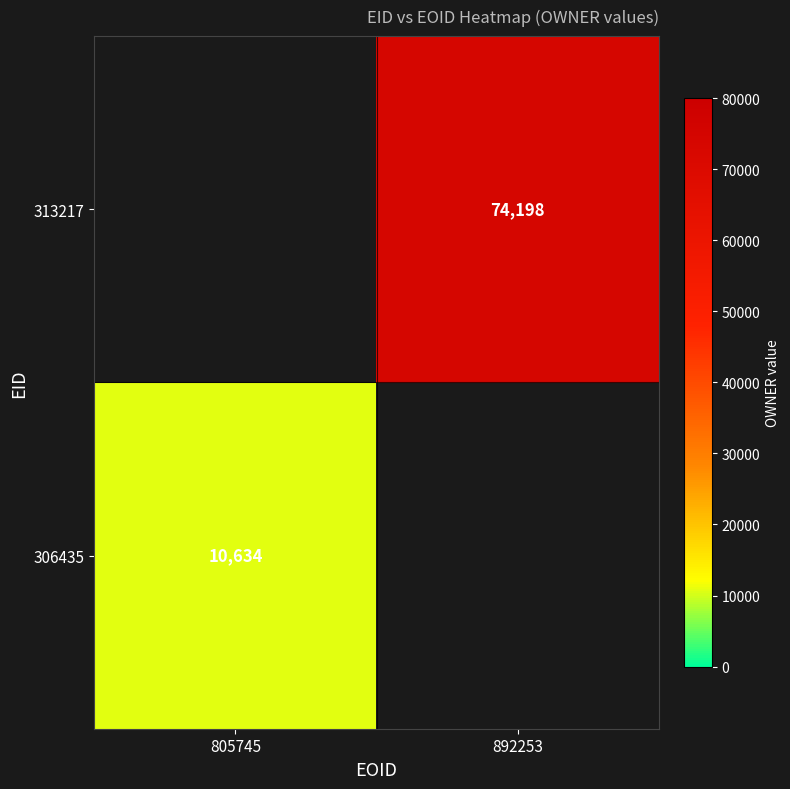

True or false: 313217 has a value of 102884 at 892253.

False